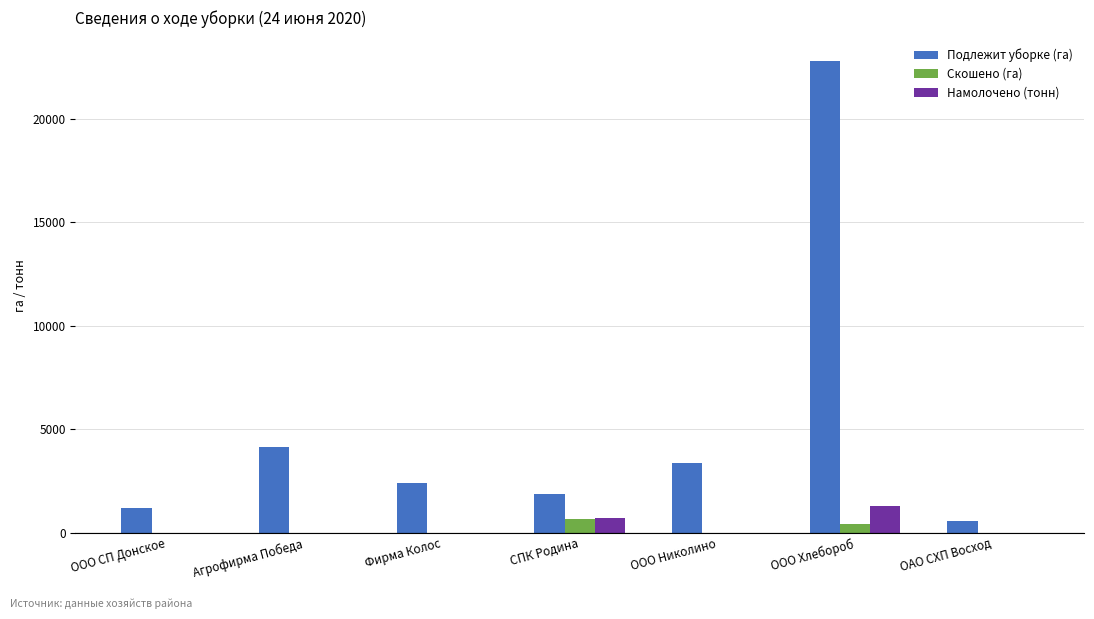

Is it true that Намолочено (тонн) equals 687 at СПК Родина?

True